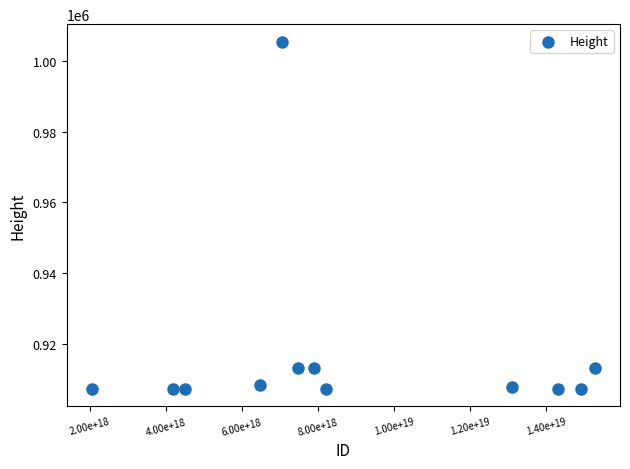

What is the average Y value?

916992